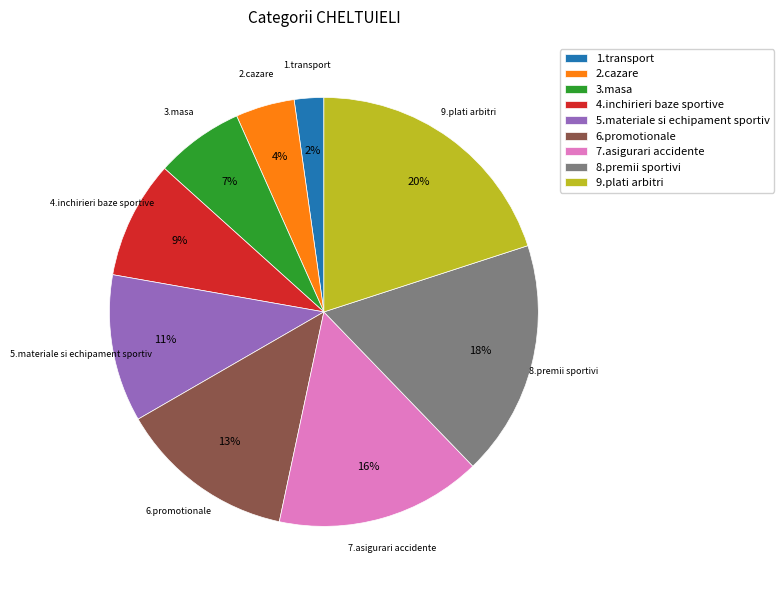

Does 3.masa represent more than half of the total?

No